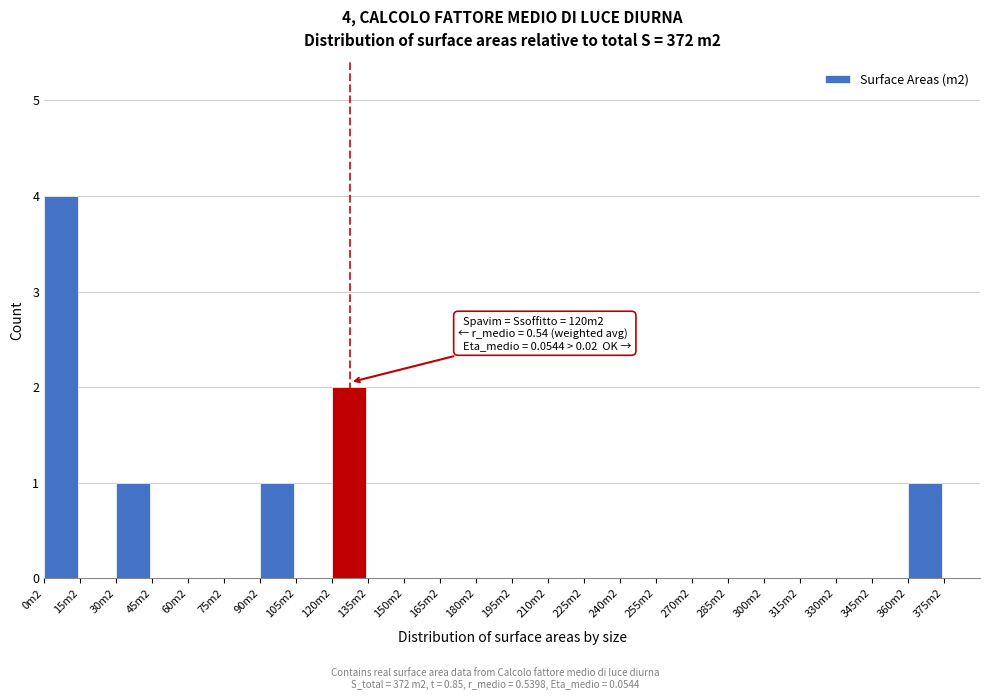

Reading left to right, transcribe all the data shown in this chart.

0m2=4	15m2=0	30m2=1	45m2=0	60m2=0	75m2=0	90m2=1	105m2=0	120m2=2	135m2=0	150m2=0	165m2=0	180m2=0	195m2=0	210m2=0	225m2=0	240m2=0	255m2=0	270m2=0	285m2=0	300m2=0	315m2=0	330m2=0	345m2=0	360m2=1	375m2=0